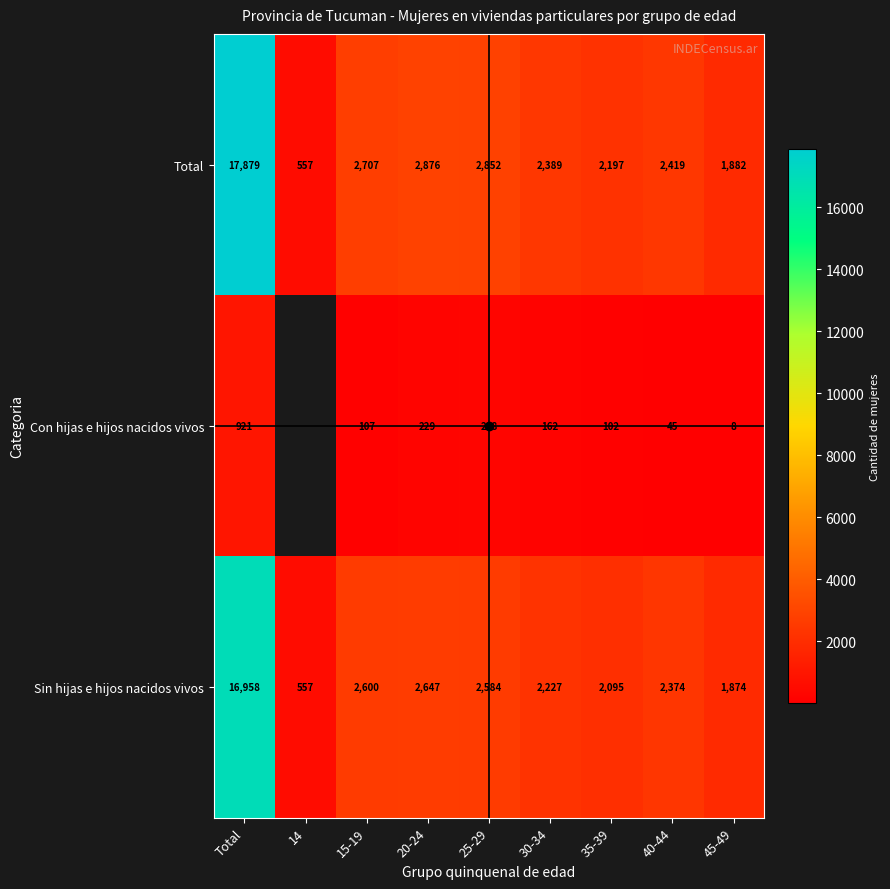

At 40-44, list the series in order from smallest to largest.

Con hijas e hijos nacidos vivos, Sin hijas e hijos nacidos vivos, Total